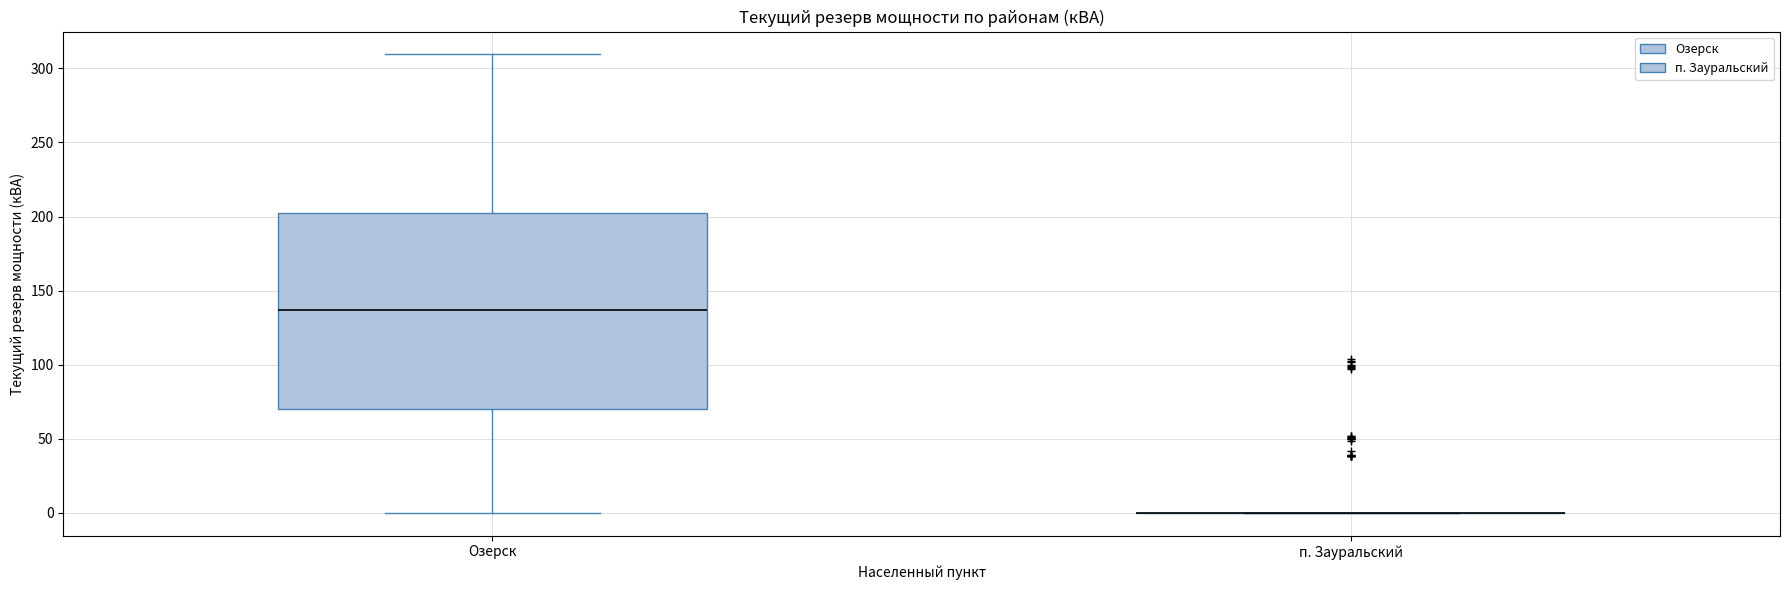

Comparing the boxes themselves (not the whiskers), which one is the tallest?

Озерск